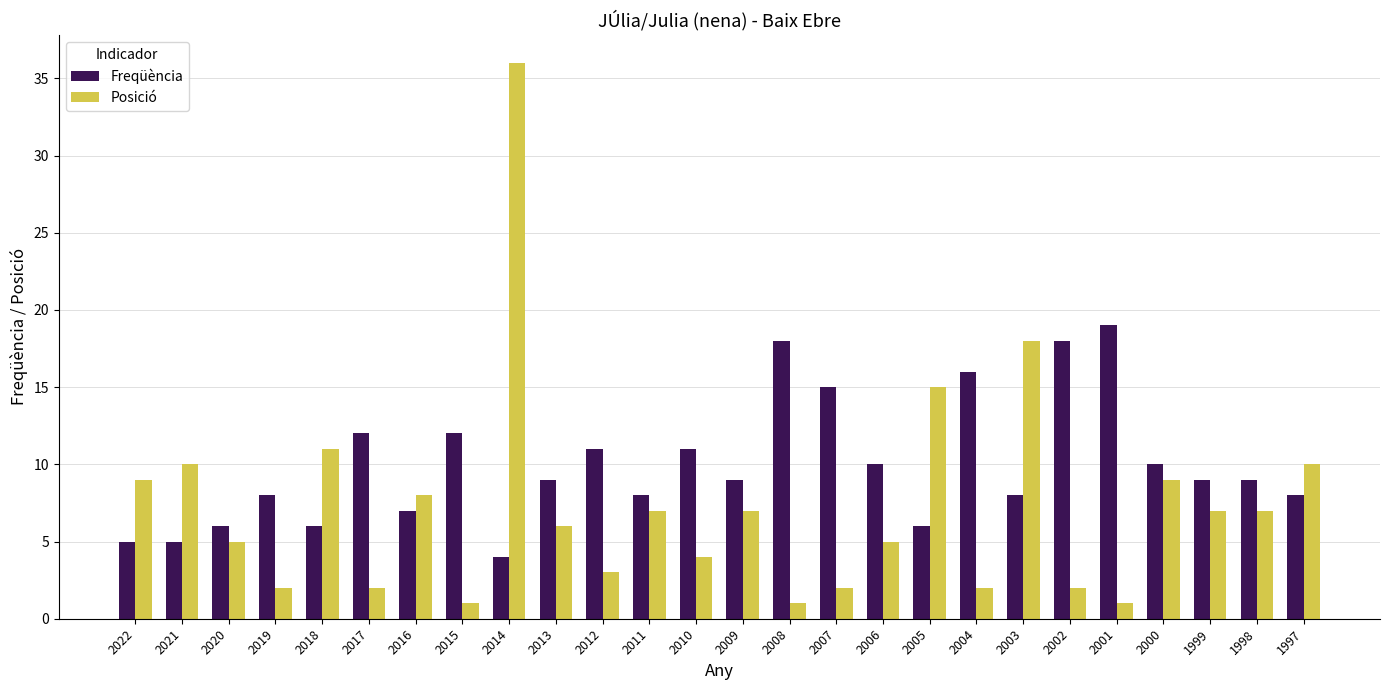

Reading right to left, what are all the values shown in this chart?

Freqüència: 8	9	9	10	19	18	8	16	6	10	15	18	9	11	8	11	9	4	12	7	12	6	8	6	5	5
Posició: 10	7	7	9	1	2	18	2	15	5	2	1	7	4	7	3	6	36	1	8	2	11	2	5	10	9